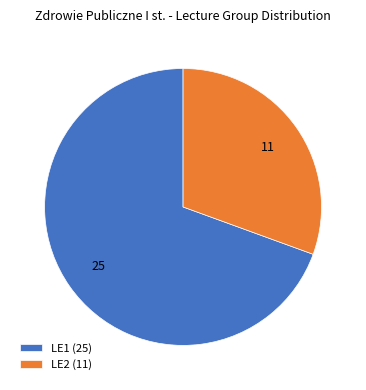

Which slice is the largest?

LE1